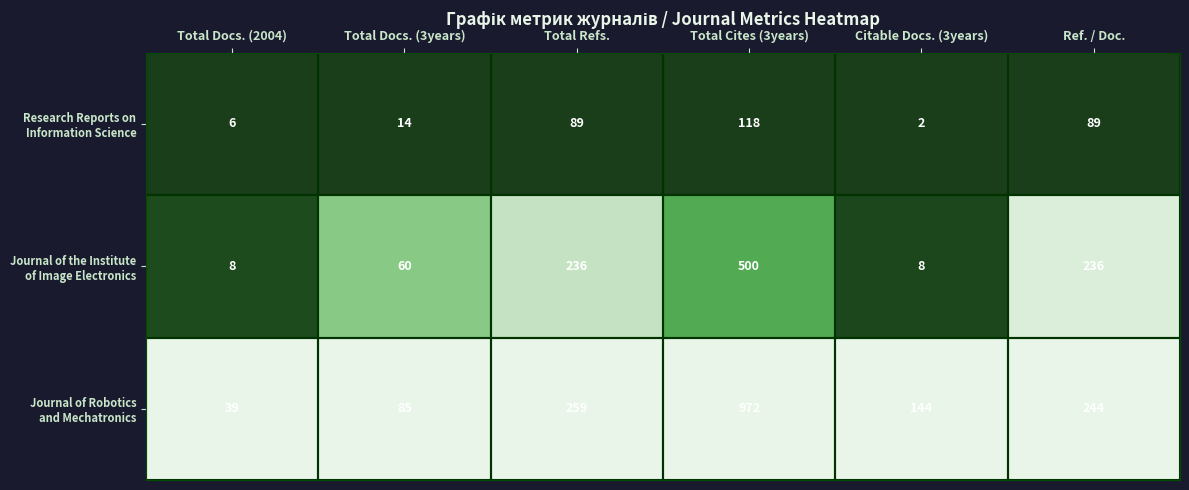

What is the spread (max minus min) of values at Total Refs.?

170